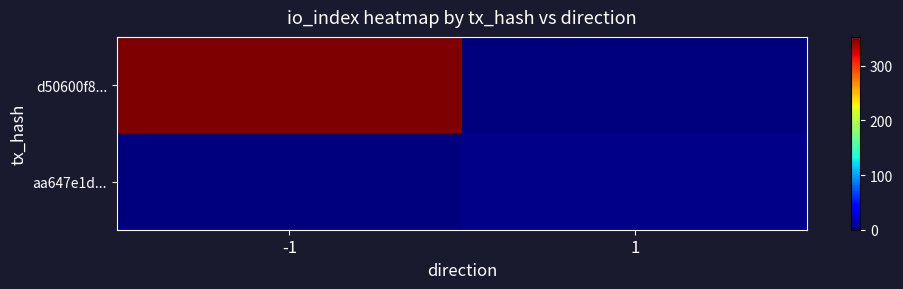

At -1, list the series in order from largest to smallest.

d50600f8..., aa647e1d...